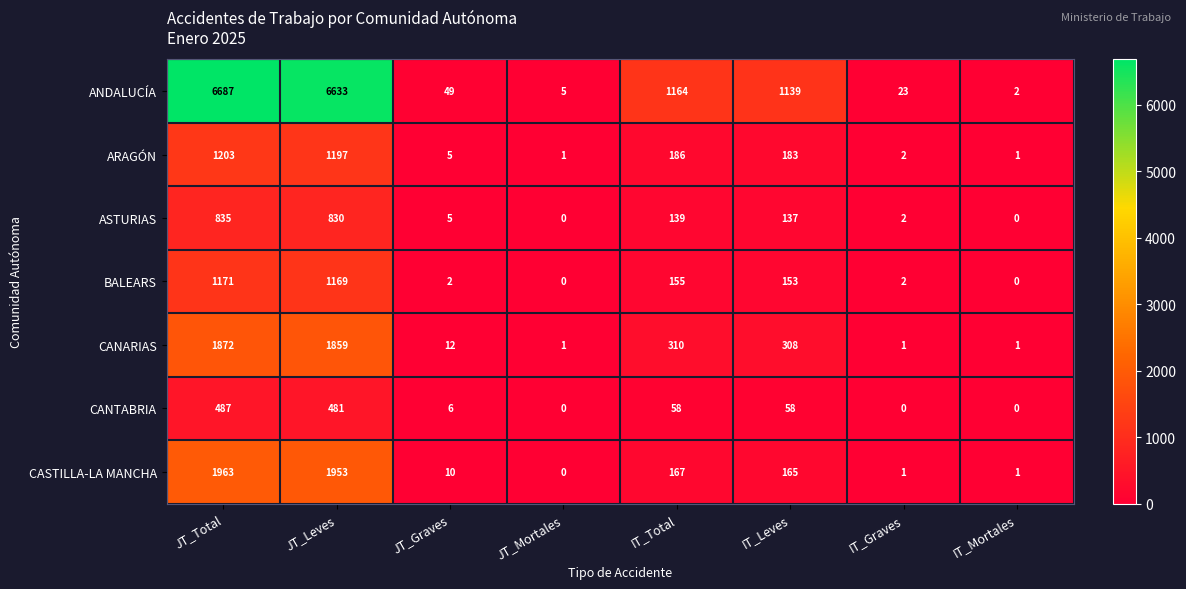

Is it true that CASTILLA-LA MANCHA equals 2712 at JT_Total?

False